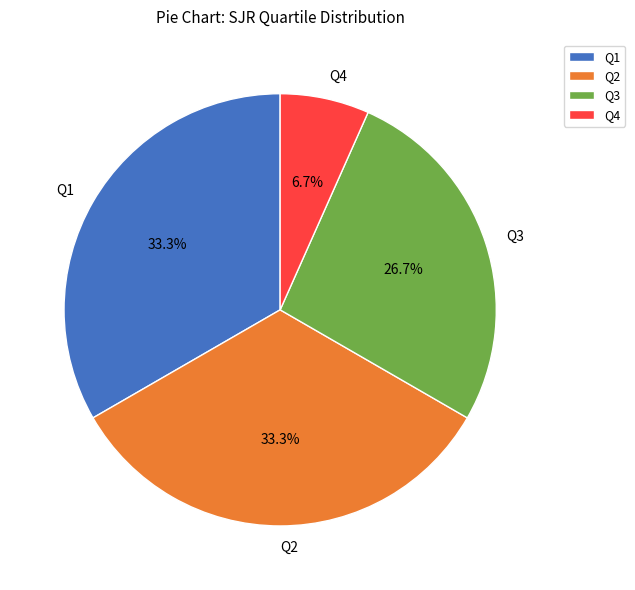

To the nearest percent, what percentage of the pie is Q2?

33%